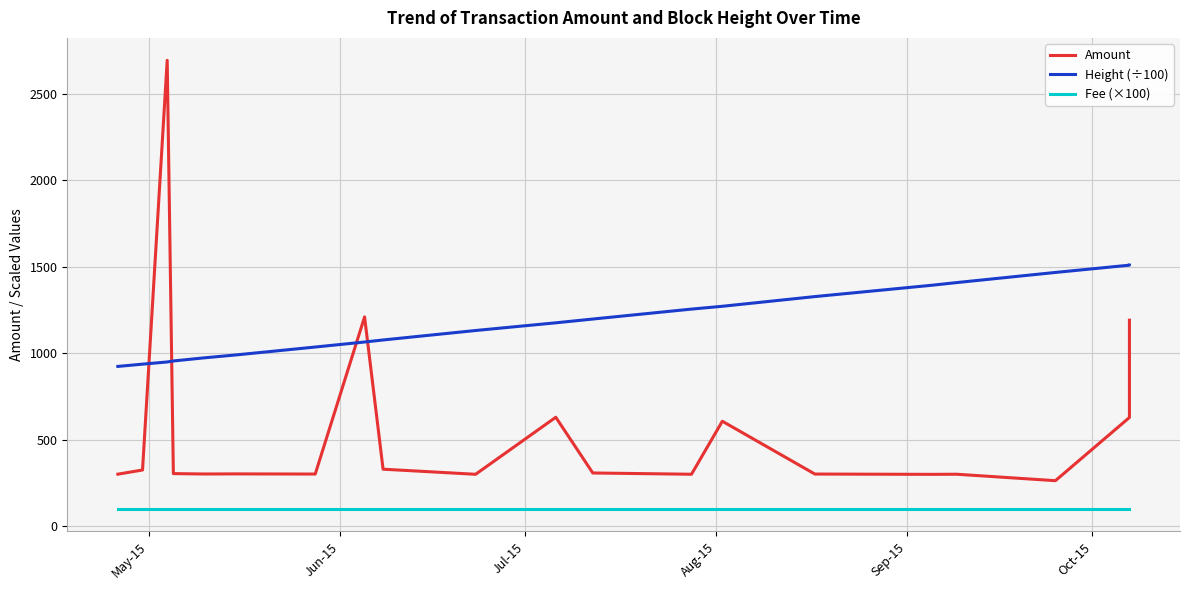

What is the greatest value displayed?

2693.0